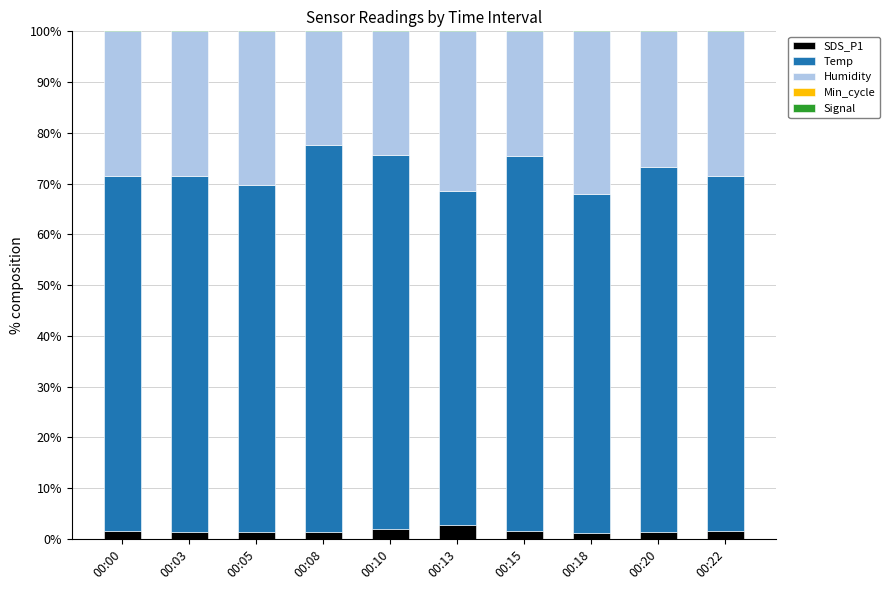

Which series has the widest spread of values?

Signal